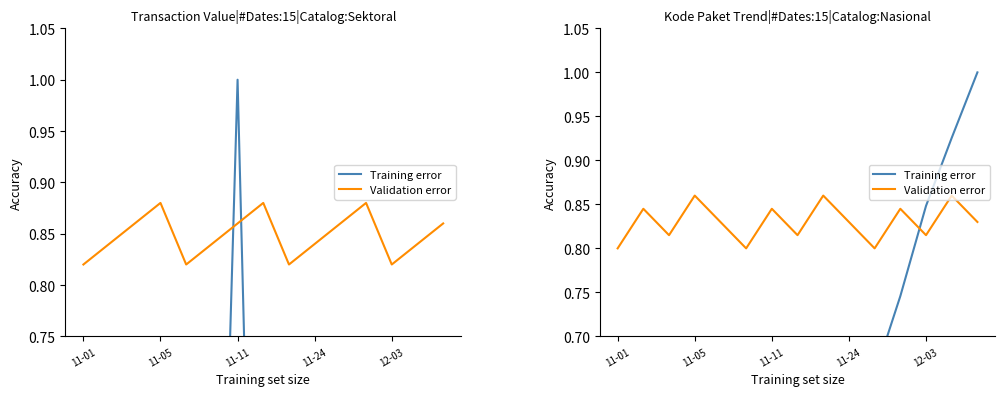

Rank the series by their average value, from lowest to highest.

Training error, Validation error